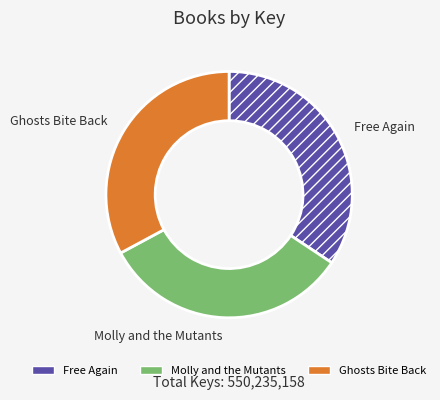

What is the ratio of the value at Molly and the Mutants to the value at Ghosts Bite Back?

1.0